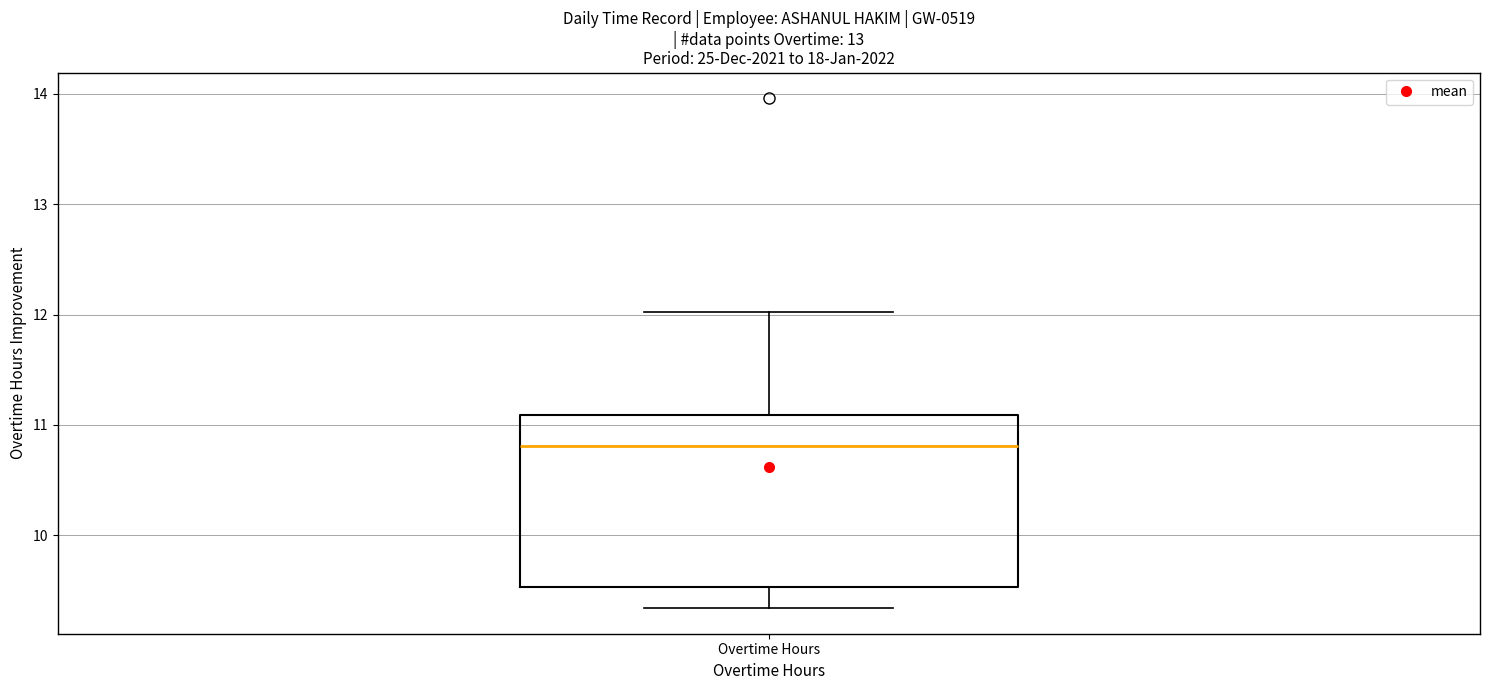

Transcribe this box plot: give where the median line is, the range the box spans, and where the two whiskers end, as read against the y-axis. The values are not printed on the chart, so give them approximately, as read against the axis.

median 10.8, box 9.5 to 11.1, whiskers 9.3 to 12.0